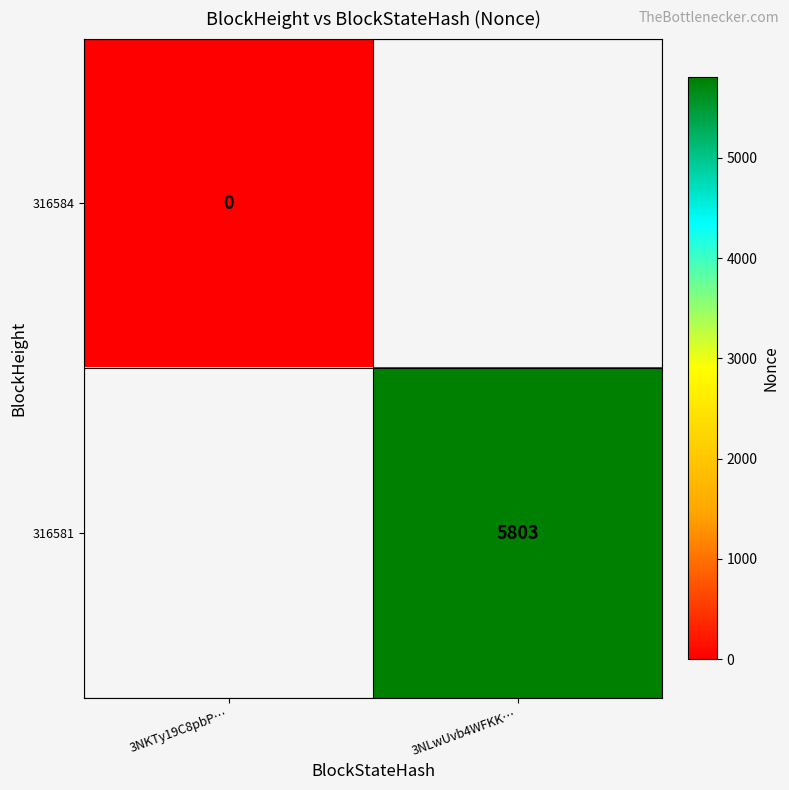

True or false: 316581 has a value of 2711 at 3NLwUvb4WFKK….

False